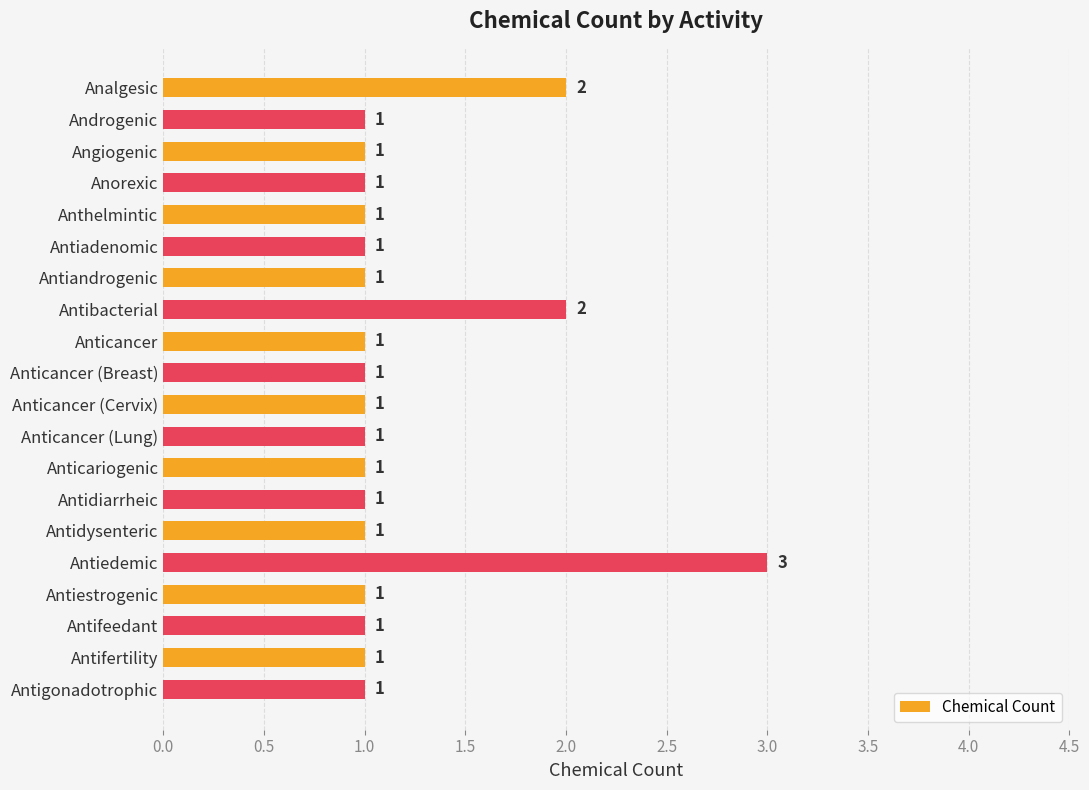

What is the maximum value shown in the chart?

3